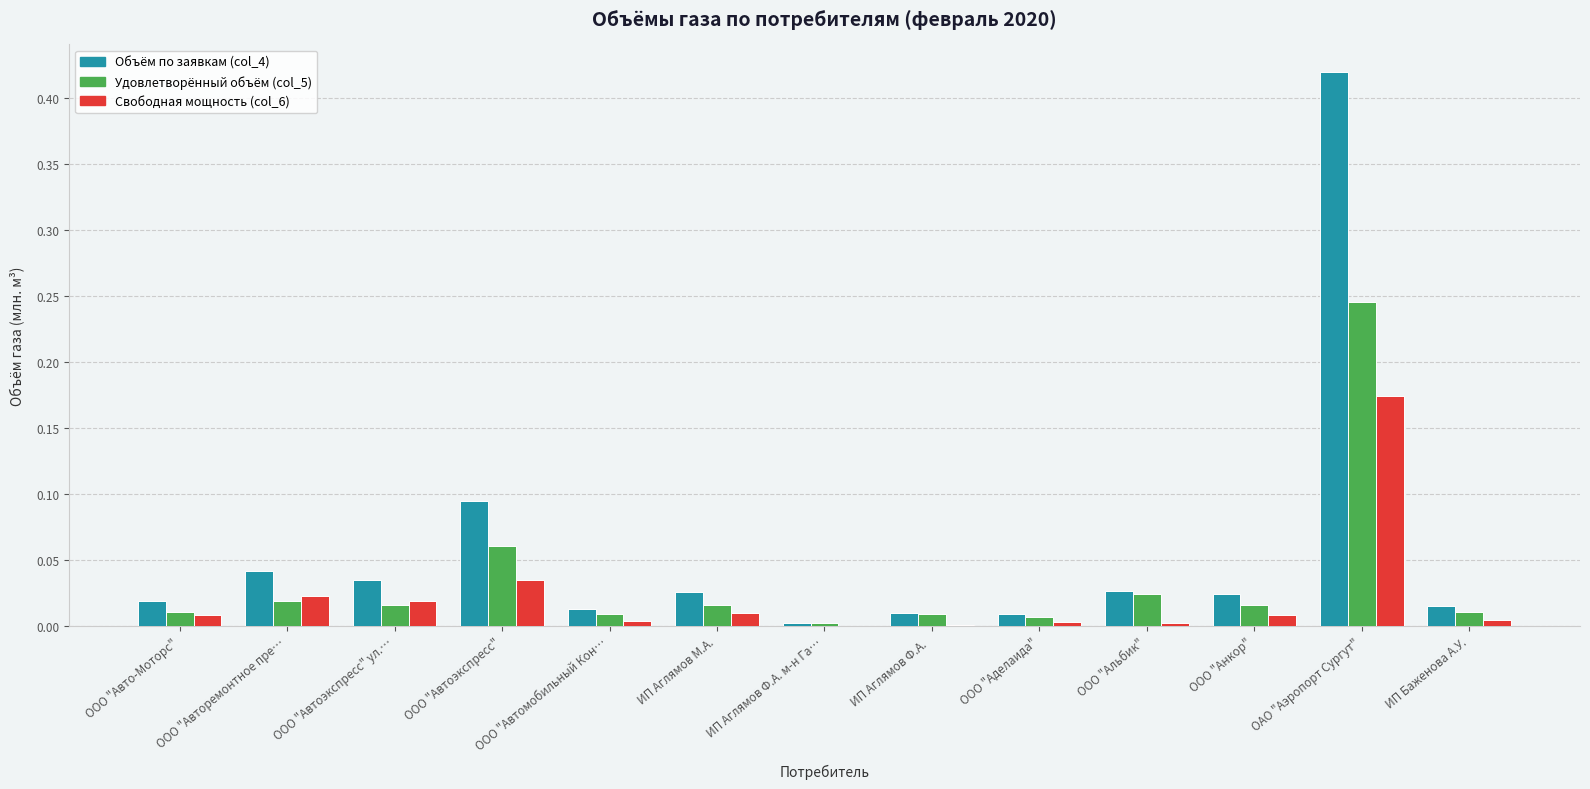

Which category has the highest value across all series?

ОАО "Аэропорт Сургут"